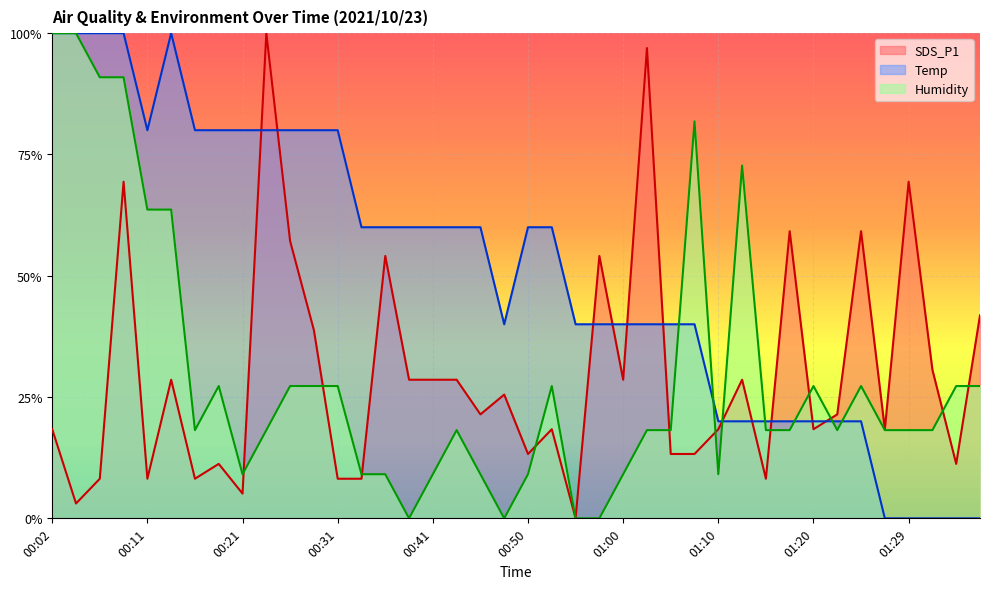

What is the sum of all SDS_P1 values?

11.8